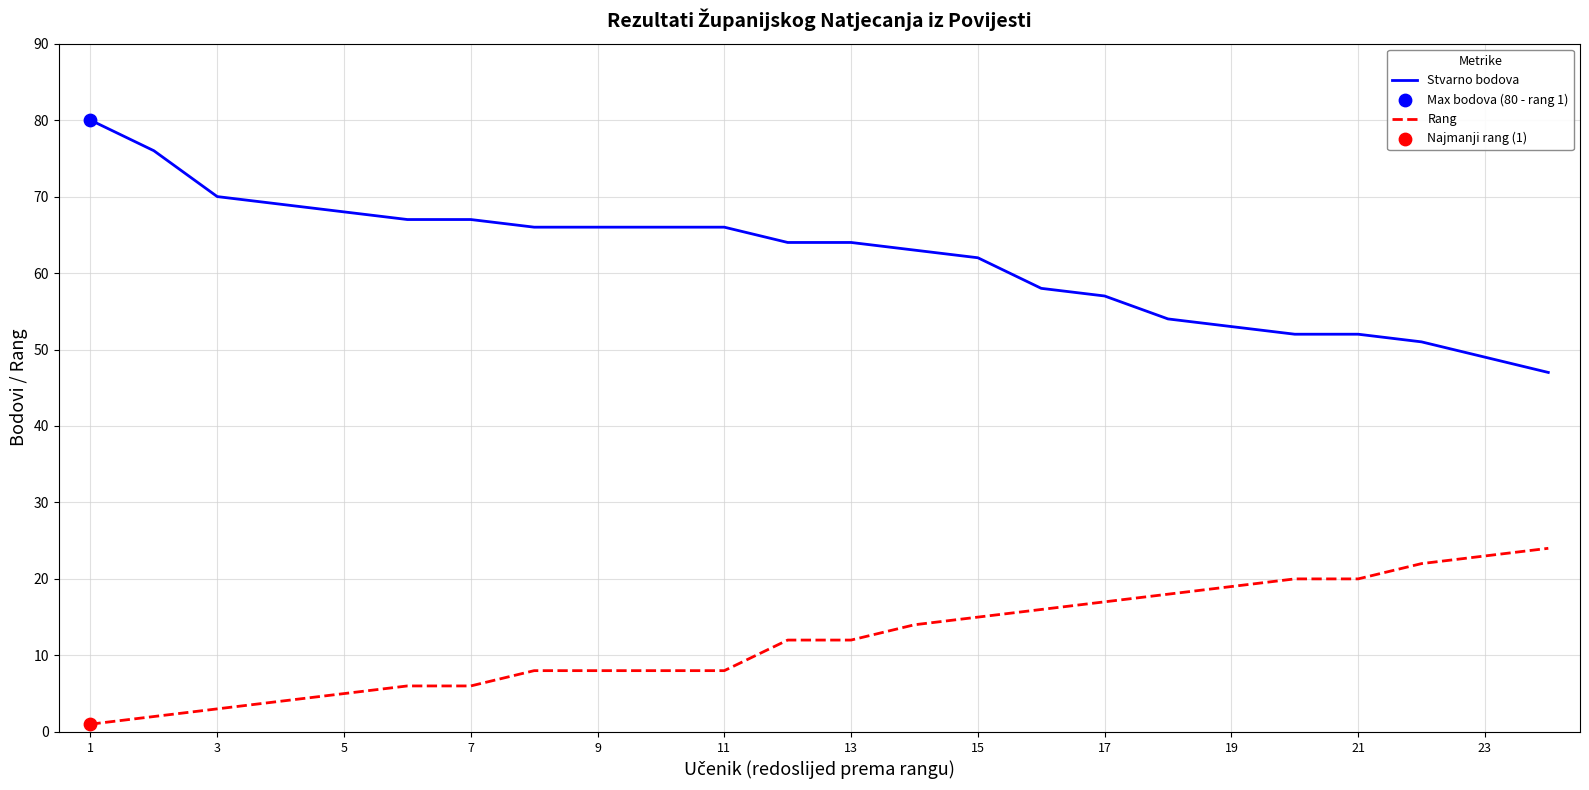

What is the difference between the maximum and minimum values in the Stvarno bodova series?

33